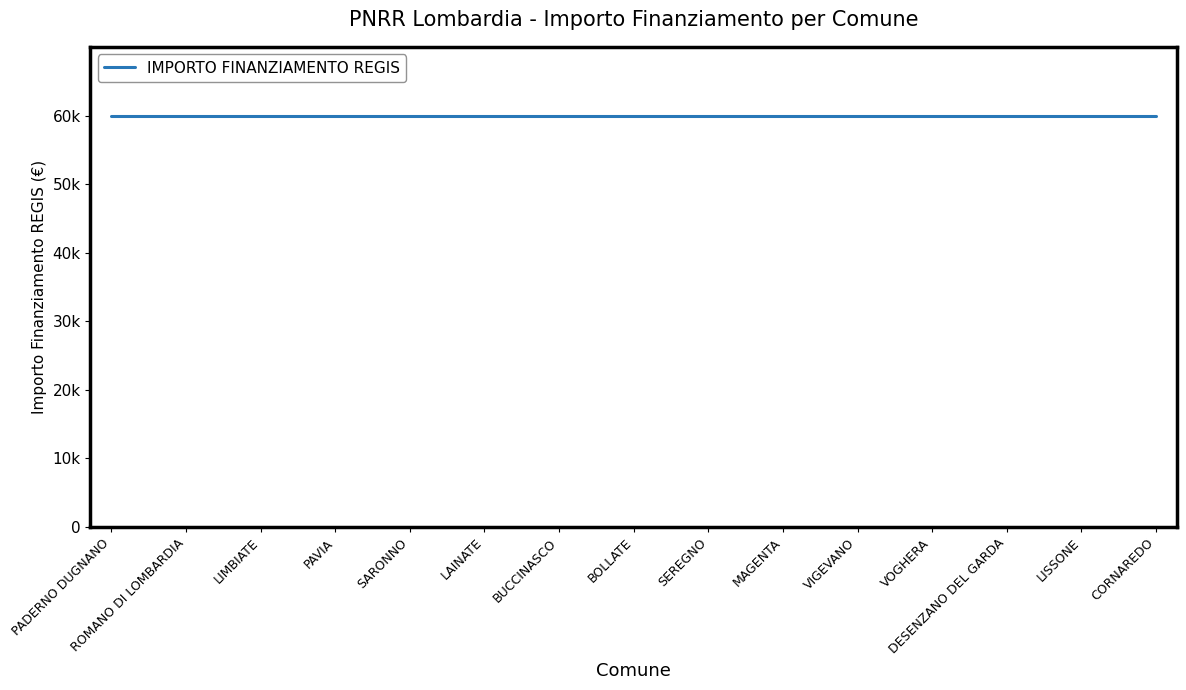

Read the value at 1.4.

59966